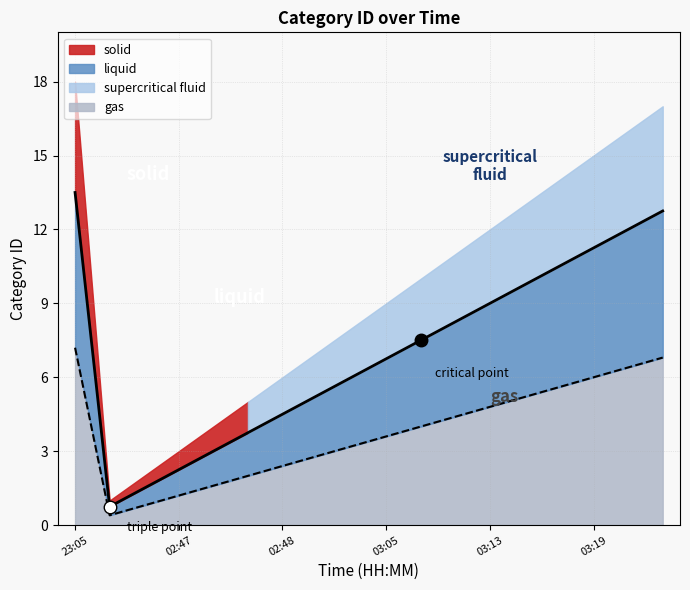

Does the chart display data point markers on the line(s)?

No